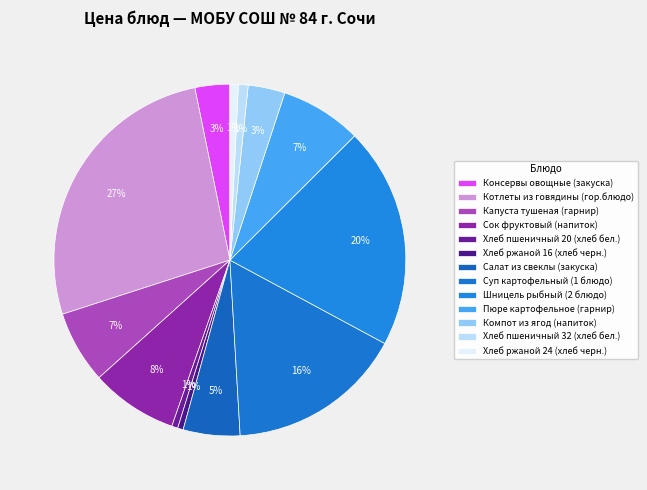

How many slices are in this pie chart?

13